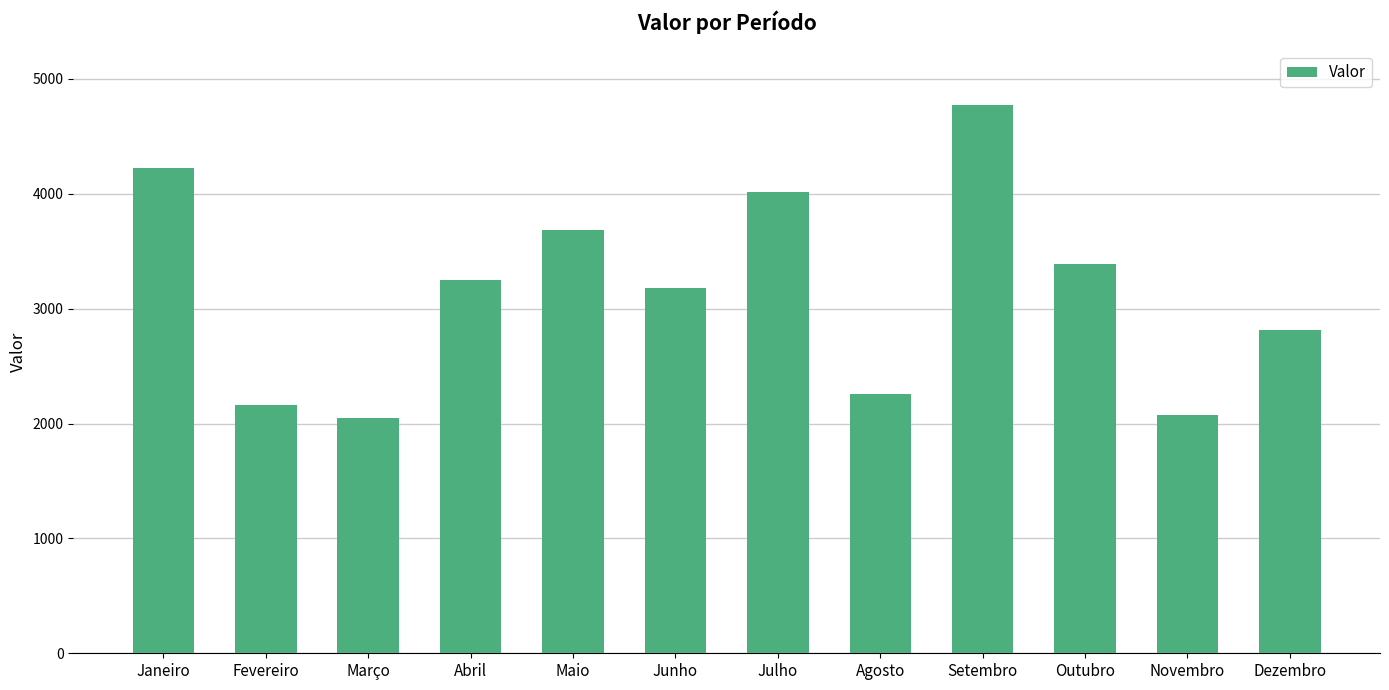

What is the greatest value displayed?

4771